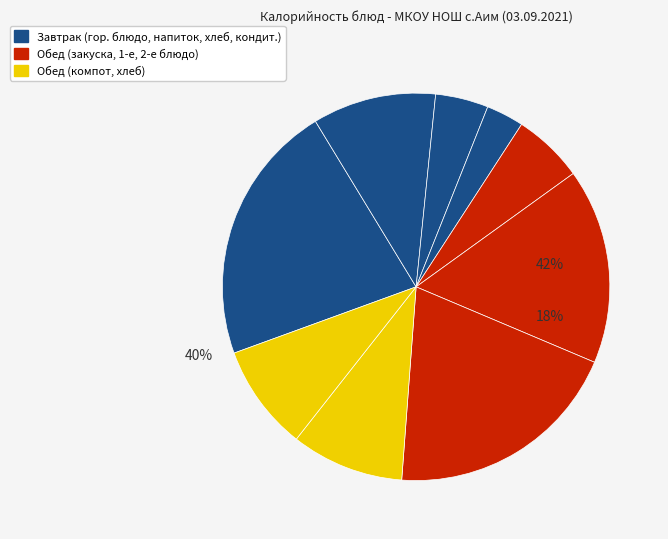

How many slices are in this pie chart?

9